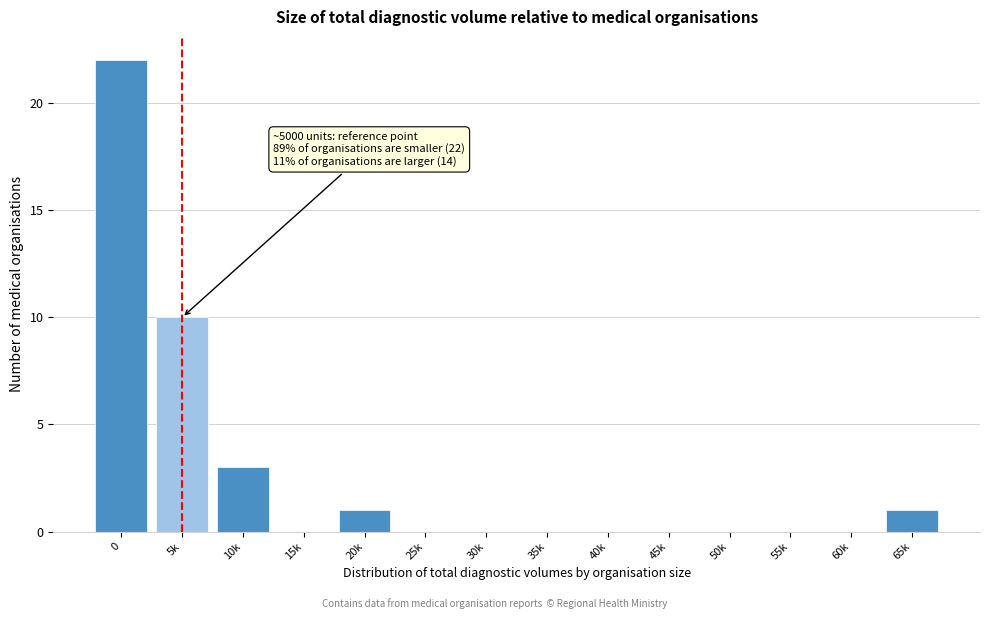

Reading left to right, list all the values displayed in this chart.

0=22	5k=10	10k=3	15k=0	20k=1	25k=0	30k=0	35k=0	40k=0	45k=0	50k=0	55k=0	60k=0	65k=1